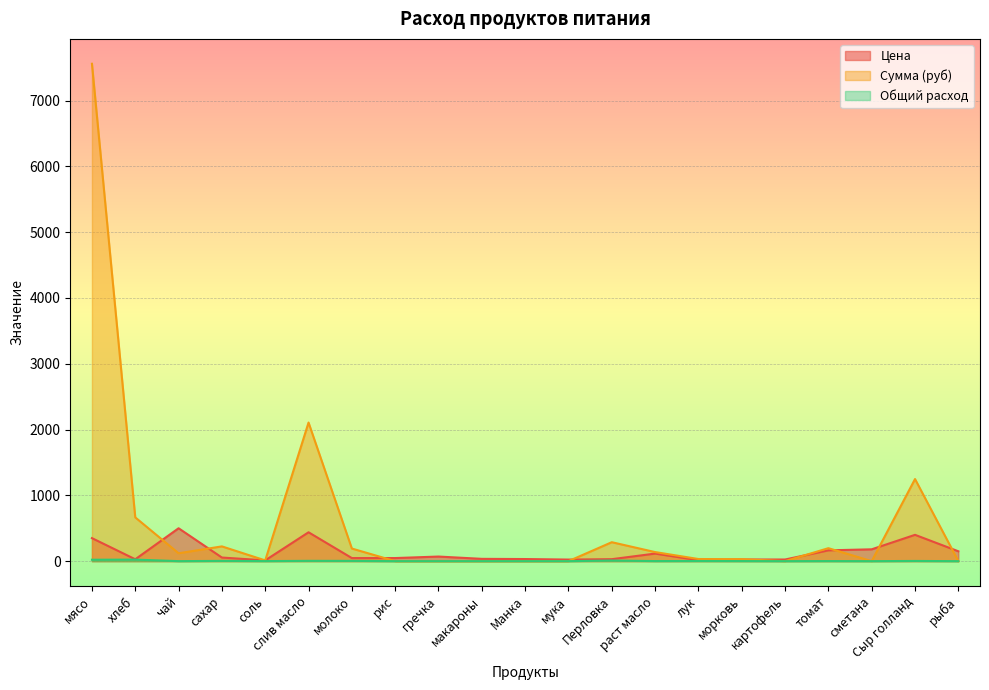

At which category does Цена reach its first local valley?

хлеб